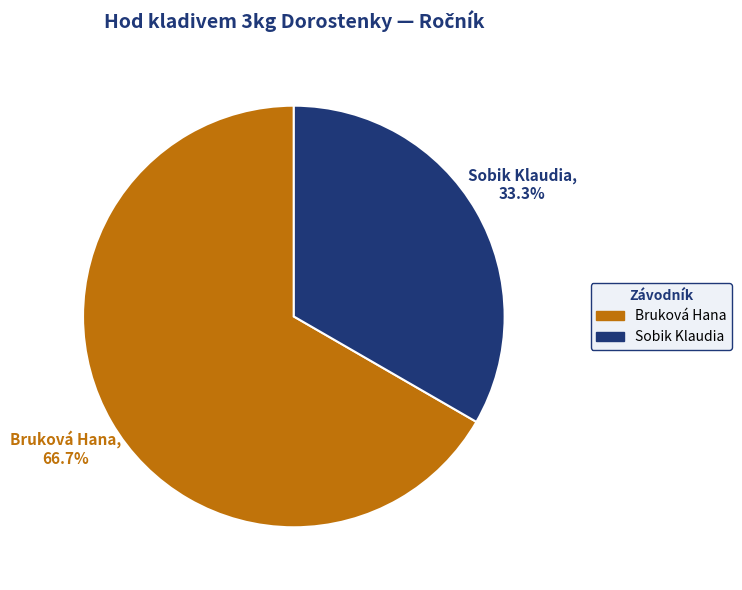

How many slices are in this pie chart?

2